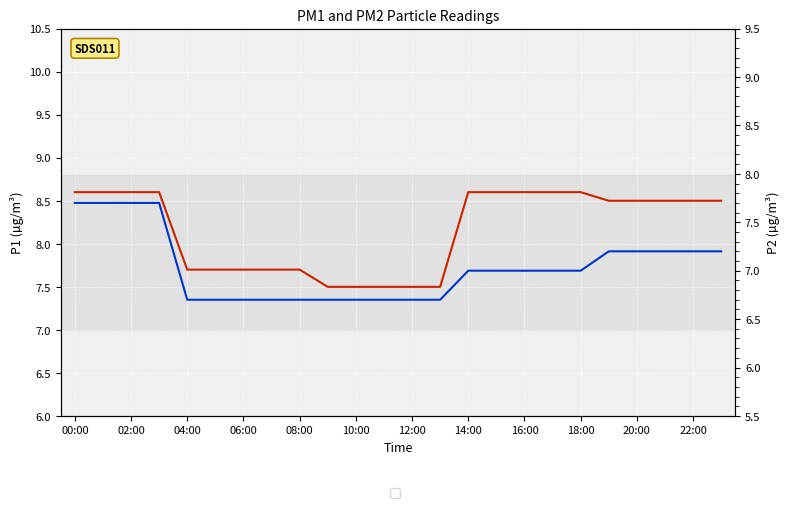

What is the value of the P1 point at the 16th from the left?

8.6